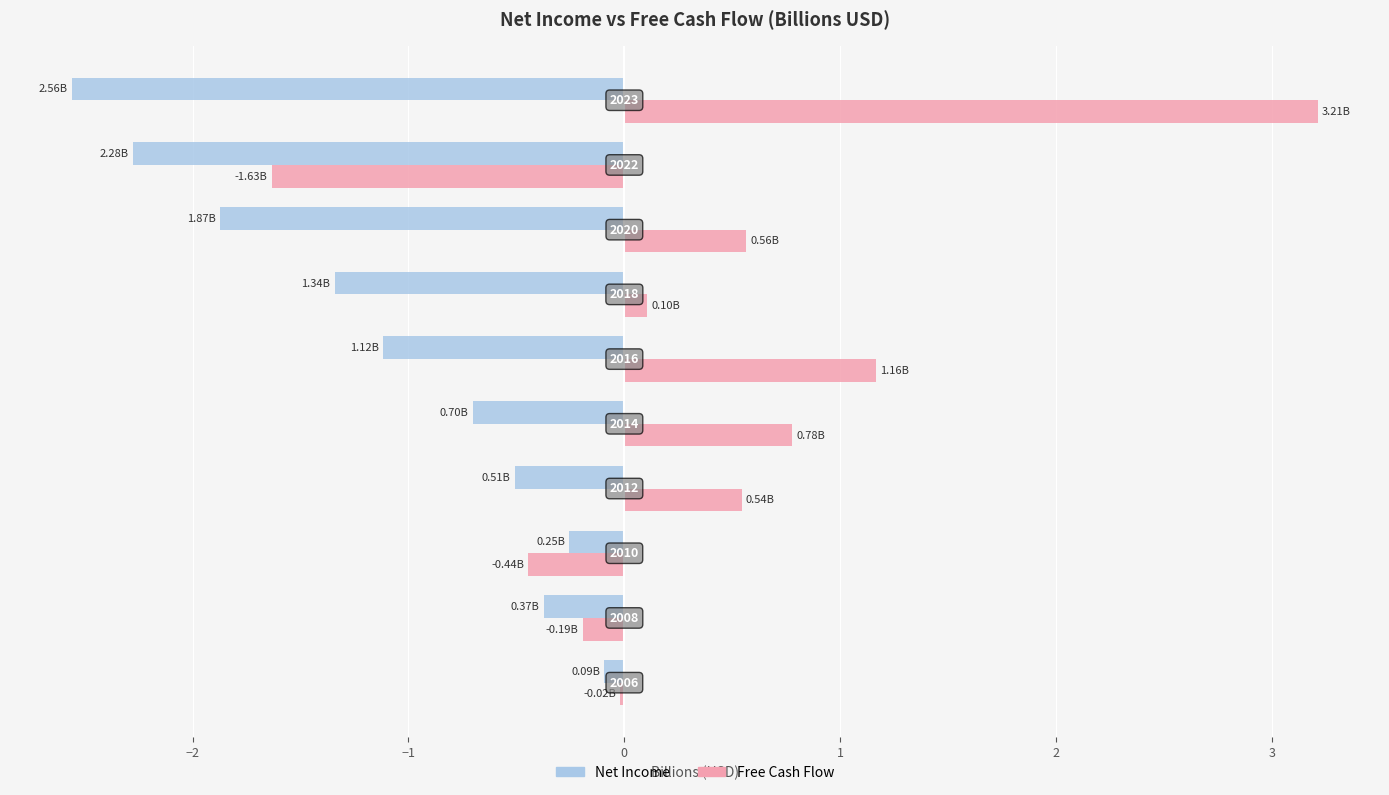

What are all the series names shown in the legend?

Net Income, Free Cash Flow